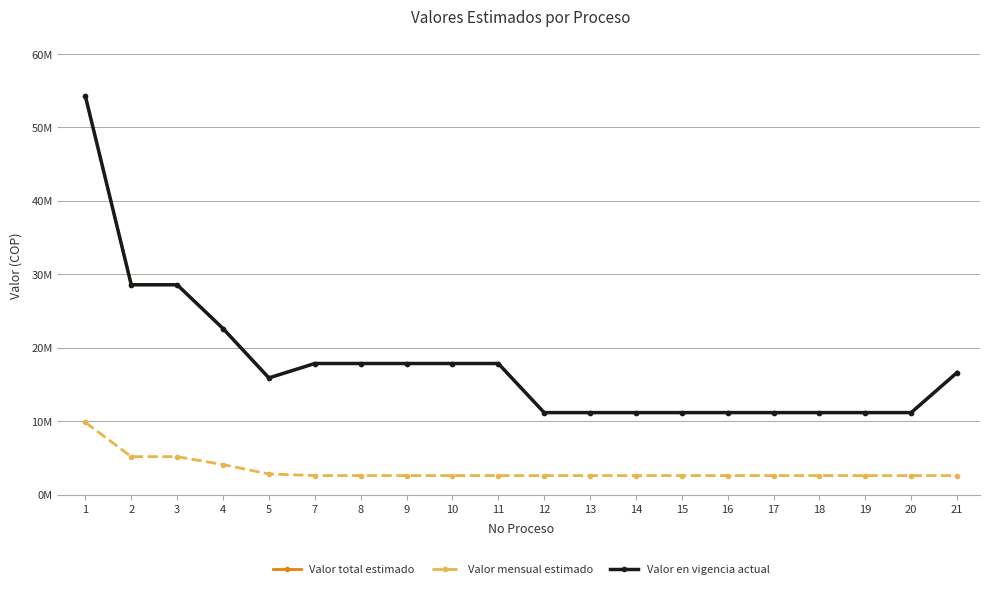

At 7, list the series in order from largest to smallest.

Valor total estimado, Valor en vigencia actual, Valor mensual estimado